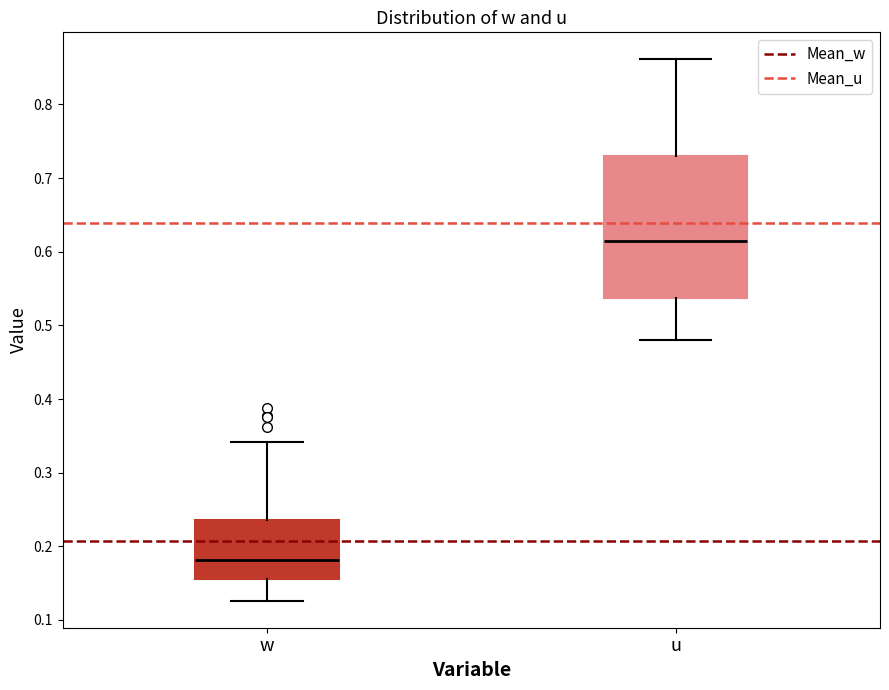

Reading left to right, read every box against the y-axis: the position of its median line, the range the box covers, and the ends of its whiskers. The values are not printed on the chart, so give them approximately, as read against the axis.

w: median 0.18, box 0.16 to 0.24, whiskers 0.13 to 0.34
u: median 0.61, box 0.54 to 0.73, whiskers 0.48 to 0.86